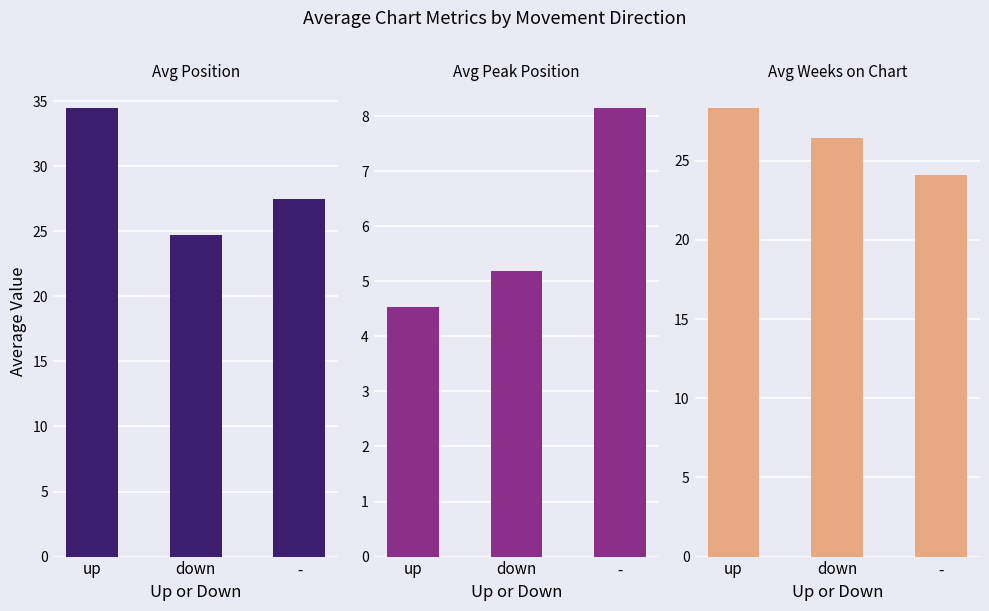

Where is Avg Peak Position nearest to the value 6?

down